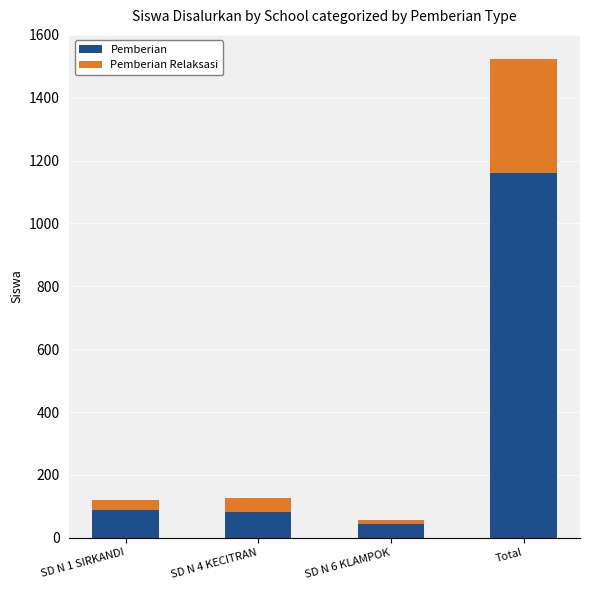

Is it true that Pemberian equals 19 at SD N 1 SIRKANDI?

False